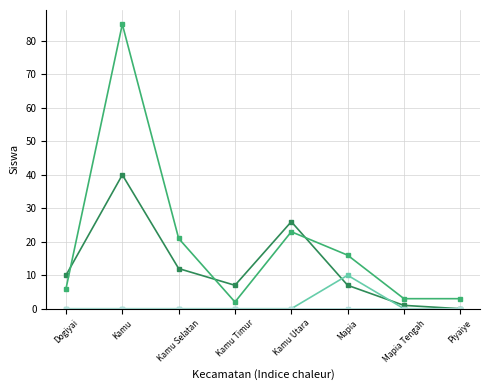

At which category is the sum across all series the highest?

Kamu